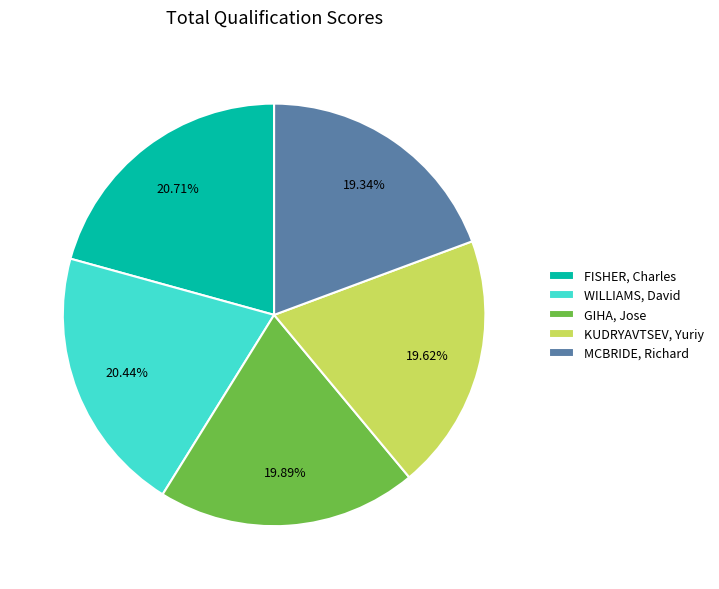

The WILLIAMS, David slice represents 35% of the pie. True or false?

False